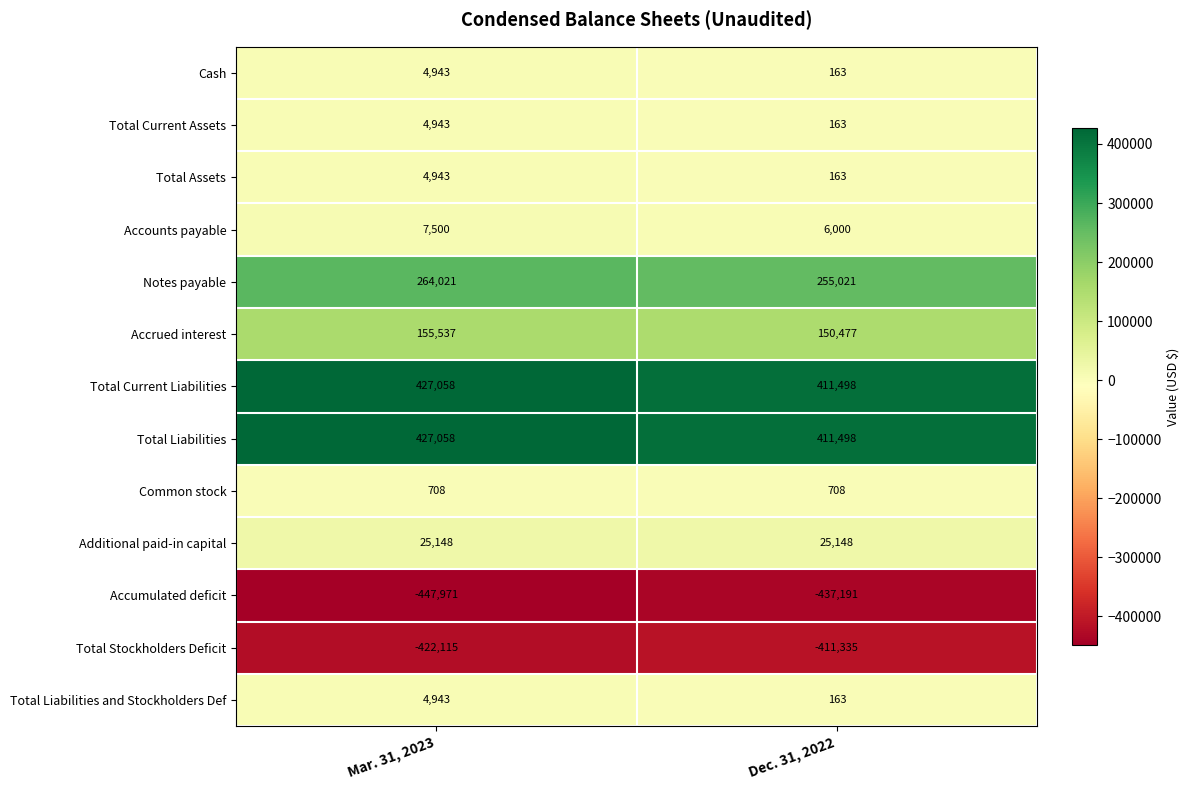

At which category is the sum across all series the highest?

Mar. 31, 2023